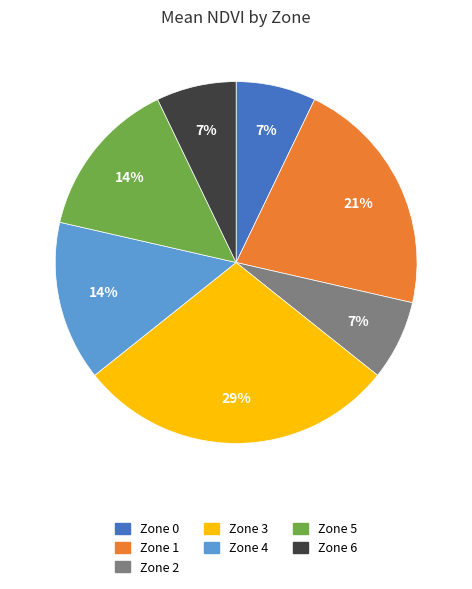

To the nearest percent, what percentage of the pie is Zone 4?

14%